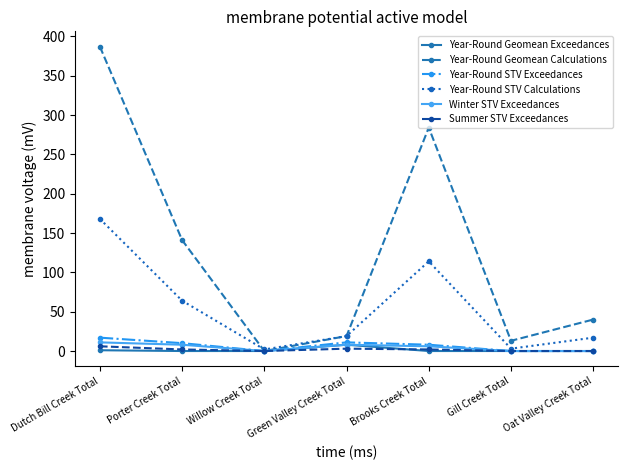

True or false: Winter STV Exceedances has a value of 0 at Willow Creek Total.

True